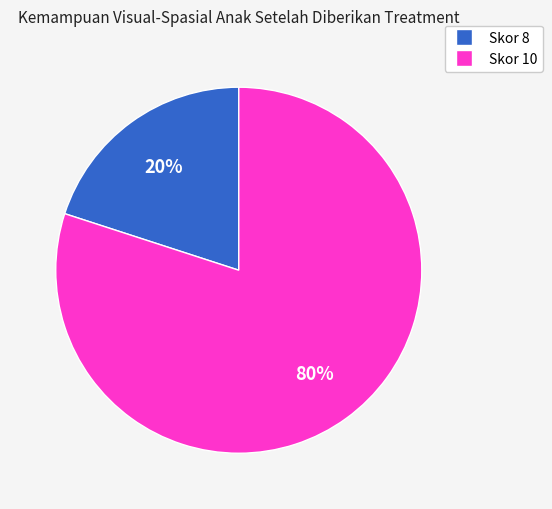

To the nearest percent, what percentage of the pie is Skor 10?

80%